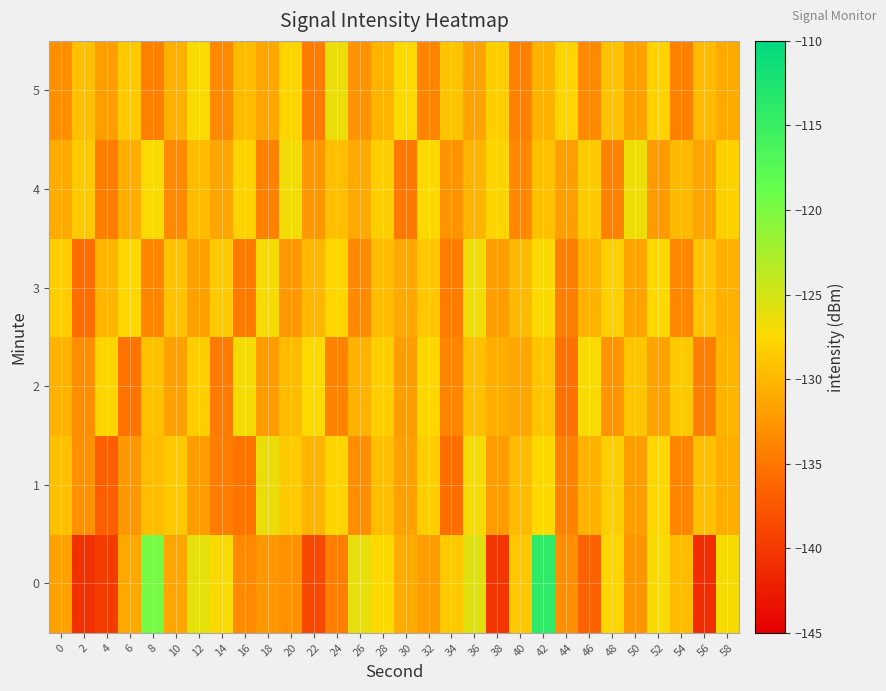

Which series has the largest total across all categories?

4